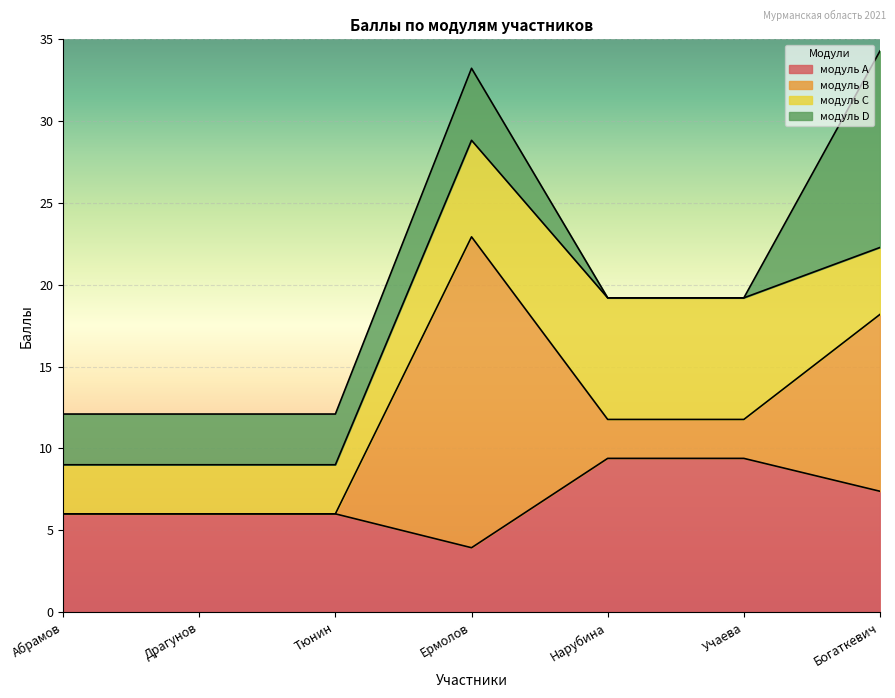

Which series has the widest spread of values?

модуль B